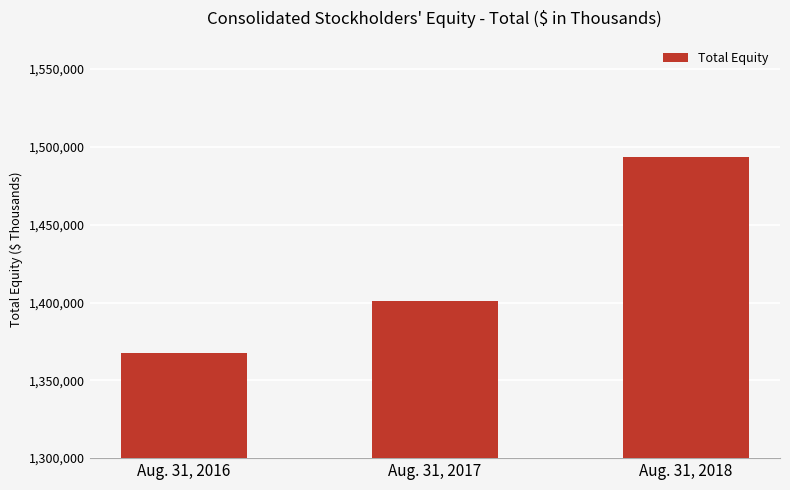

List the labels in order of value, largest first.

Aug. 31, 2018, Aug. 31, 2017, Aug. 31, 2016